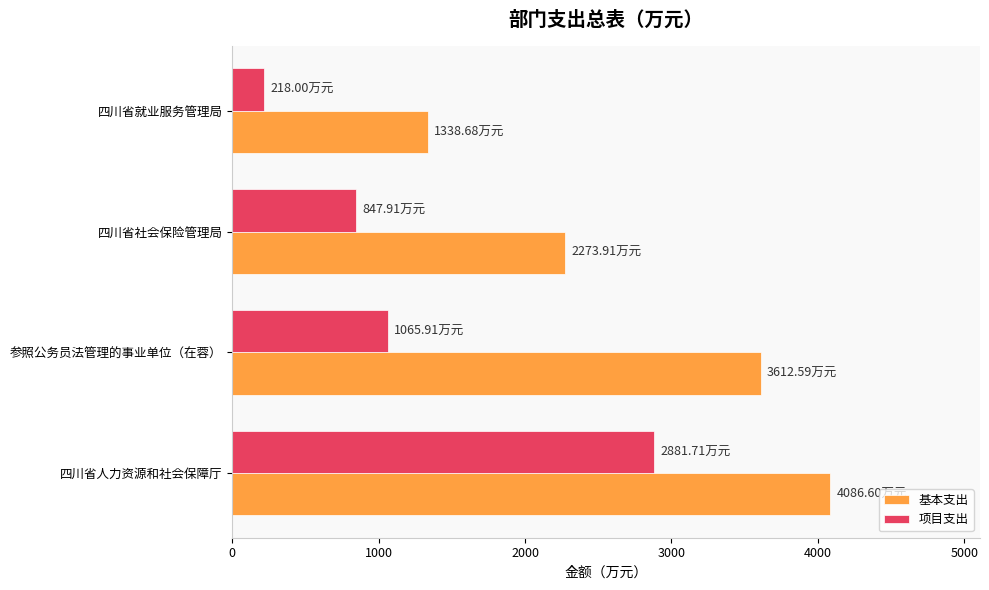

Where is 基本支出 nearest to the value 2712?

四川省社会保险管理局